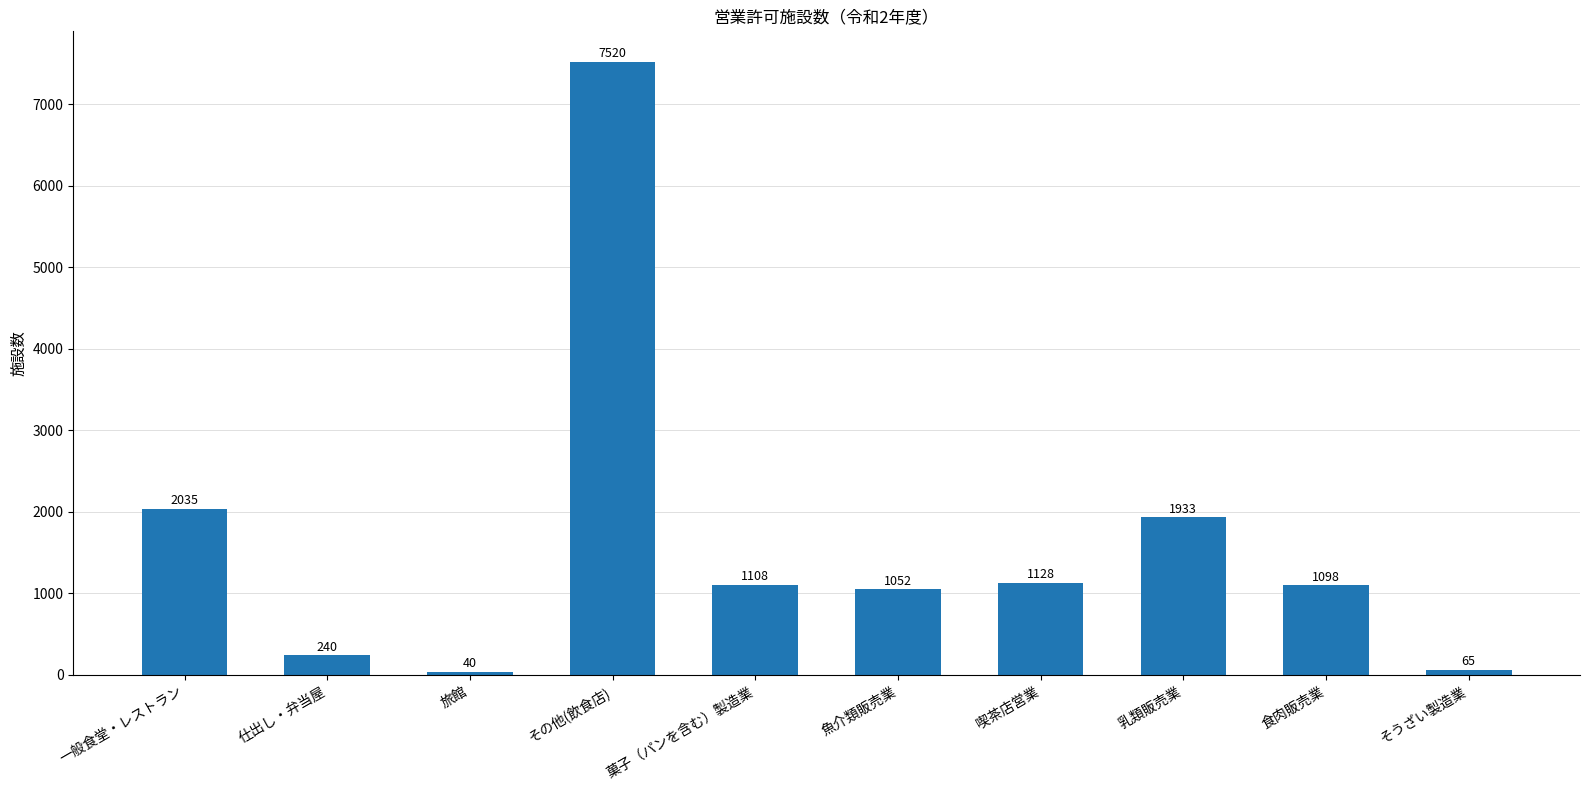

Does the chart contain stacked bars?

No